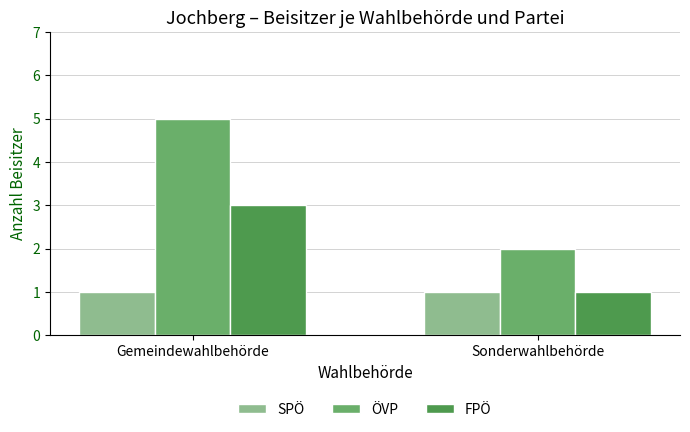

Which series has the largest total across all categories?

ÖVP